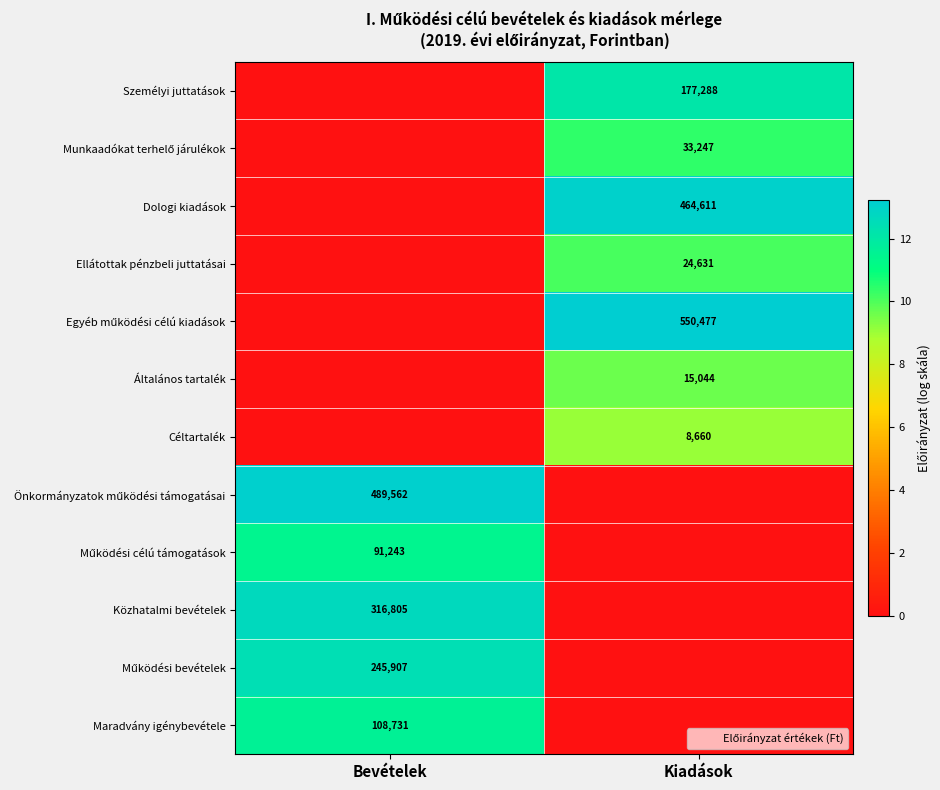

Is it true that Általános tartalék equals 24226 at Kiadások?

False